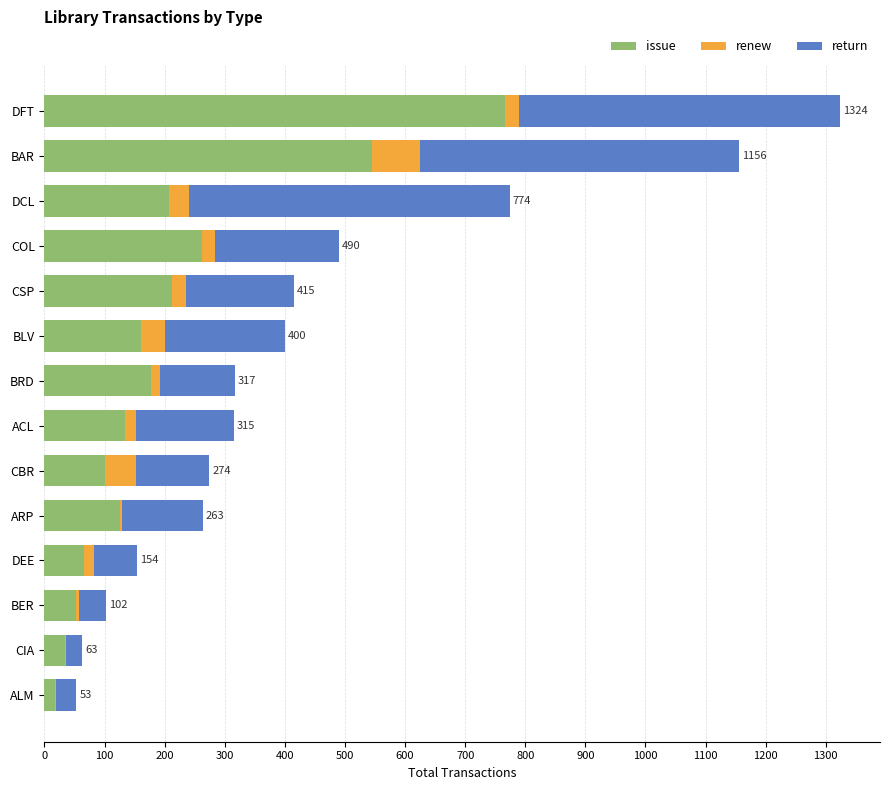

What is the approximate value of issue at BAR?

545